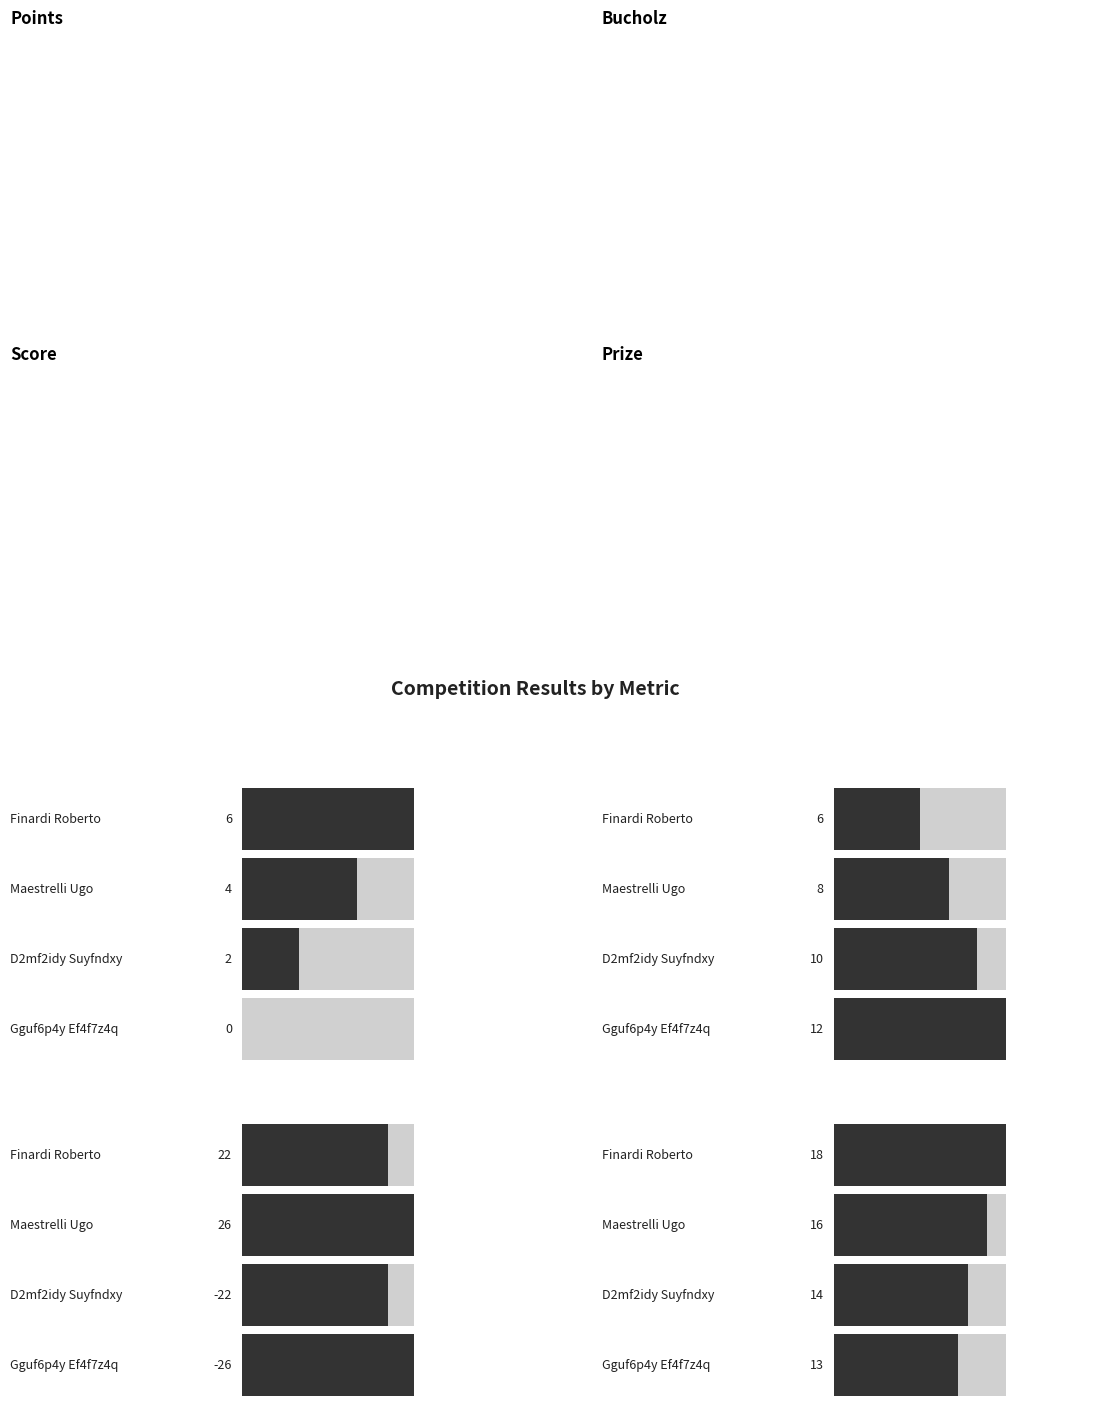

Reading left to right, transcribe all the data shown in this chart.

Points: Finardi Roberto=6	Maestrelli Ugo=4	D2mf2idy Suyfndxy=2	Gguf6p4y Ef4f7z4q=0
Bucholz: Finardi Roberto=6	Maestrelli Ugo=8	D2mf2idy Suyfndxy=10	Gguf6p4y Ef4f7z4q=12
Score: Finardi Roberto=22	Maestrelli Ugo=26	D2mf2idy Suyfndxy=-22	Gguf6p4y Ef4f7z4q=-26
Prize: Finardi Roberto=18	Maestrelli Ugo=16	D2mf2idy Suyfndxy=14	Gguf6p4y Ef4f7z4q=13